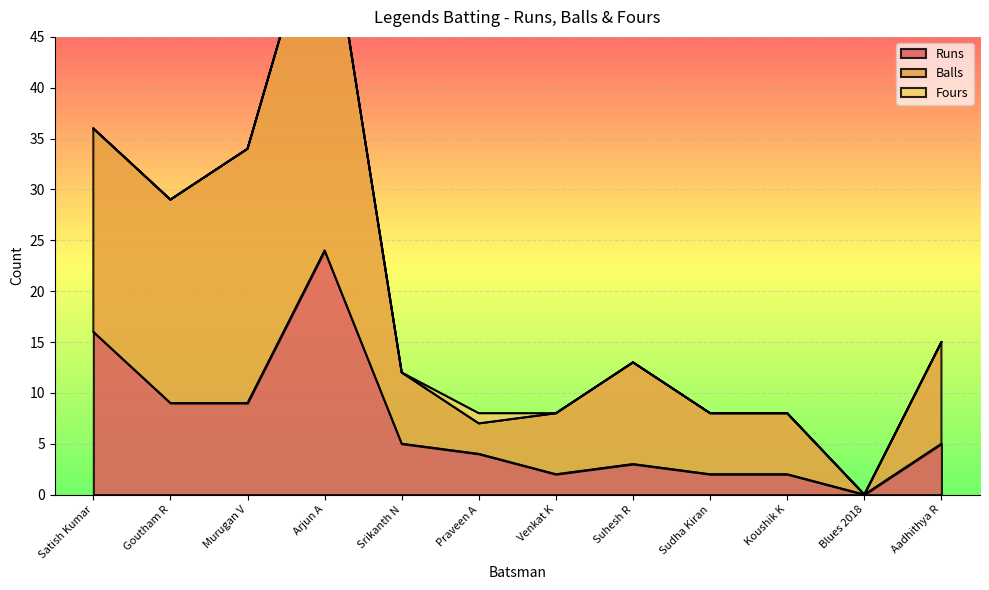

What is the greatest value displayed?

60